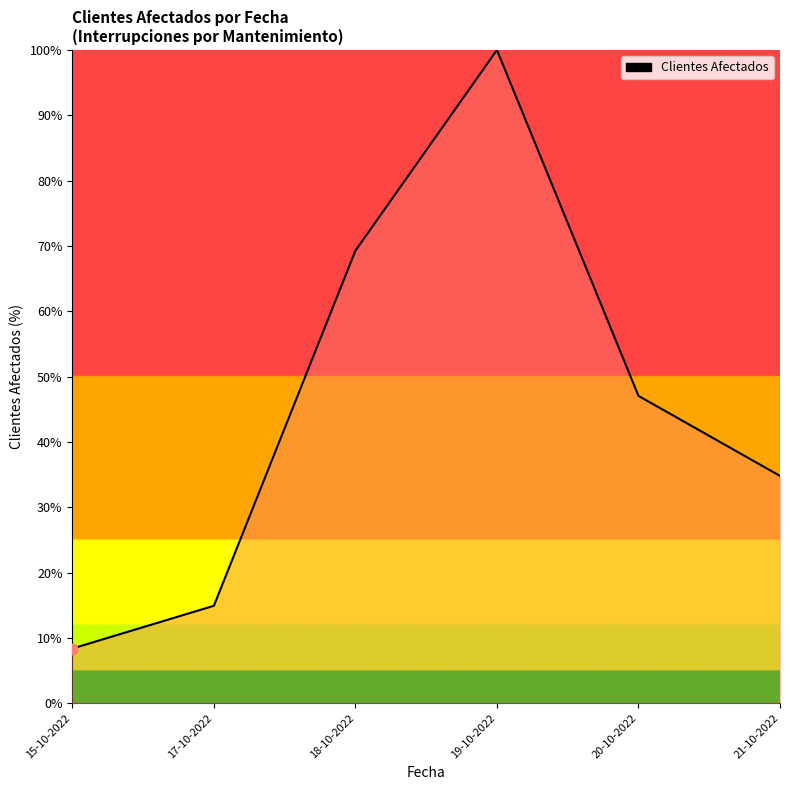

What is the change in value from 17-10-2022 to 20-10-2022?

+32.1